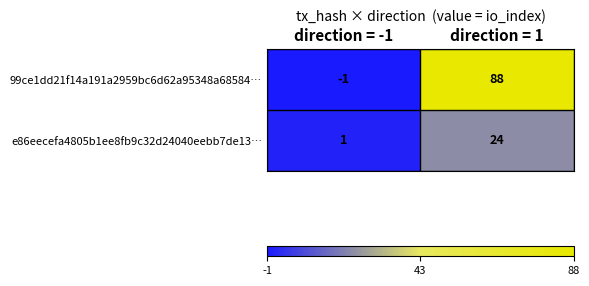

Rank the series by their average value, from lowest to highest.

e86eecefa4805b1ee8fb9c32d24040eebb7de13…, 99ce1dd21f14a191a2959bc6d62a95348a68584…